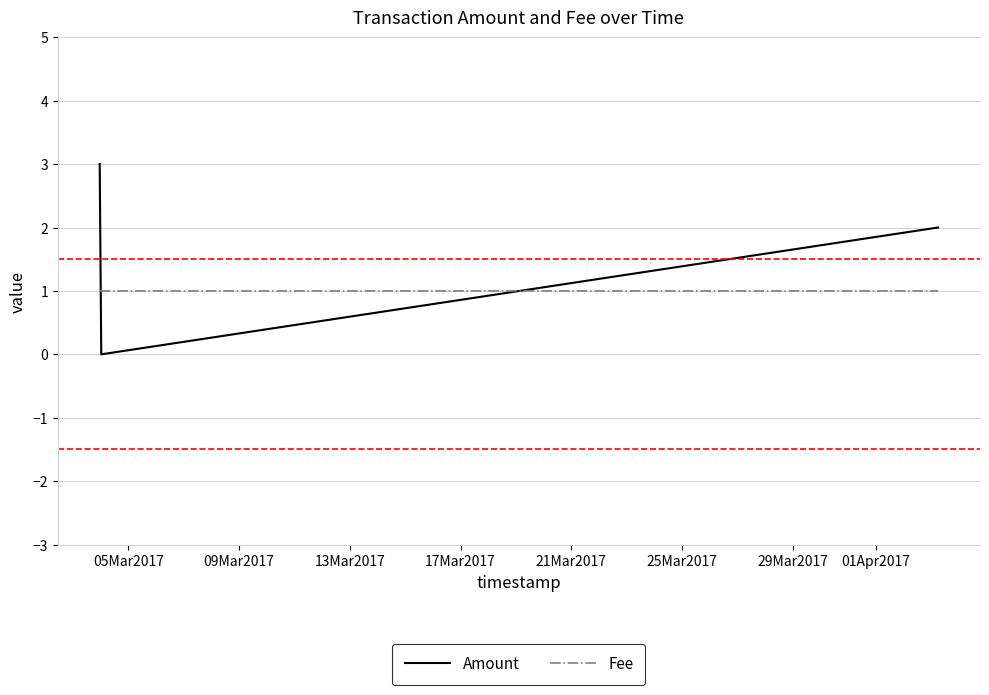

Which series has the largest total across all categories?

Amount